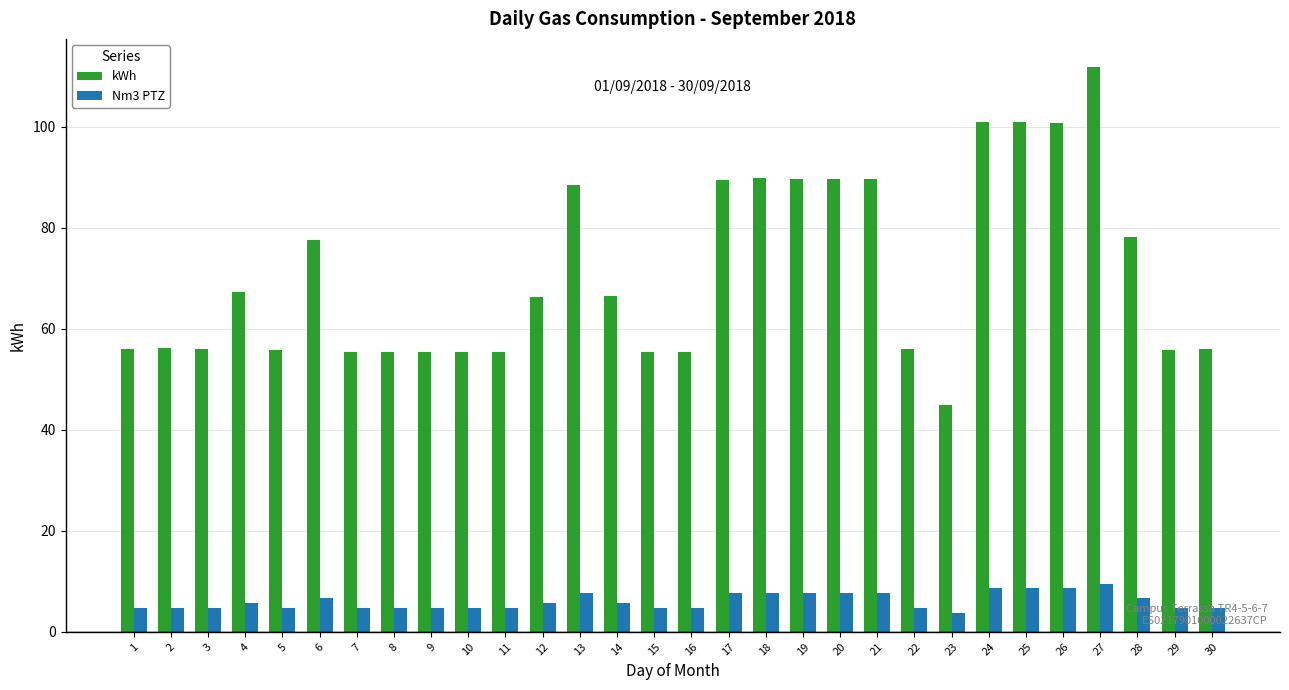

What is the total value across all series at 18?

97.5